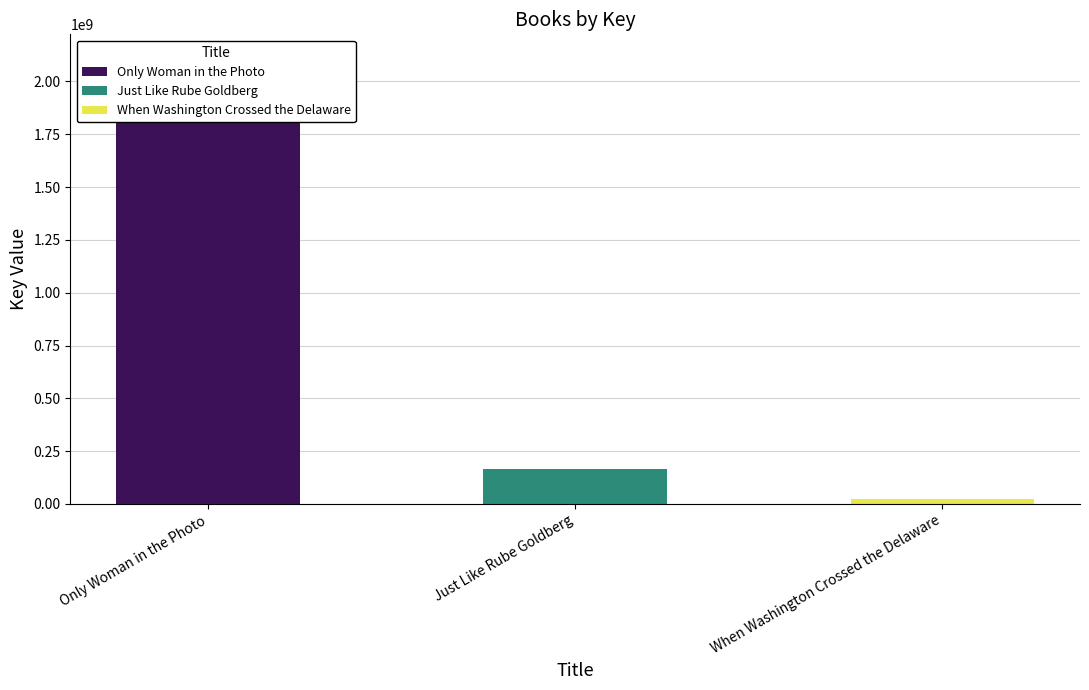

What is the average value?

767820690